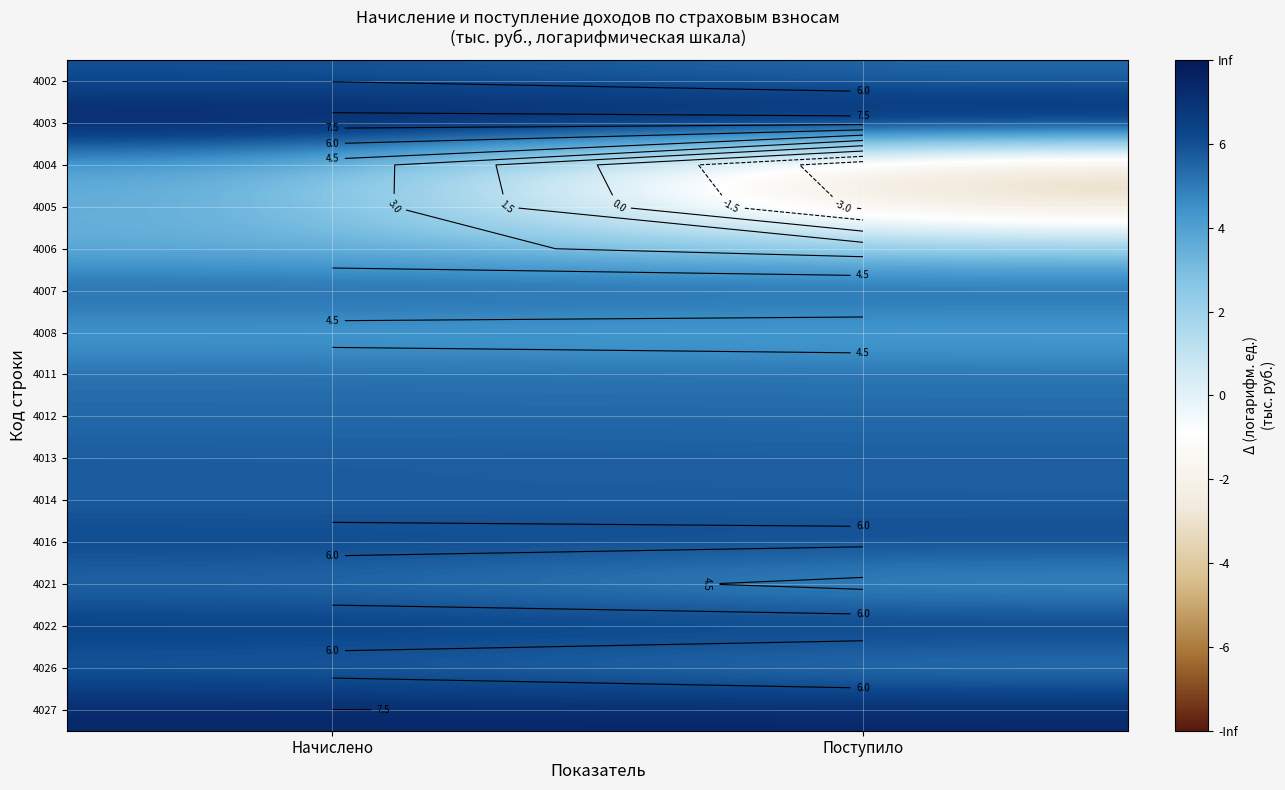

Which has a higher value, Поступило or Начислено?

Начислено